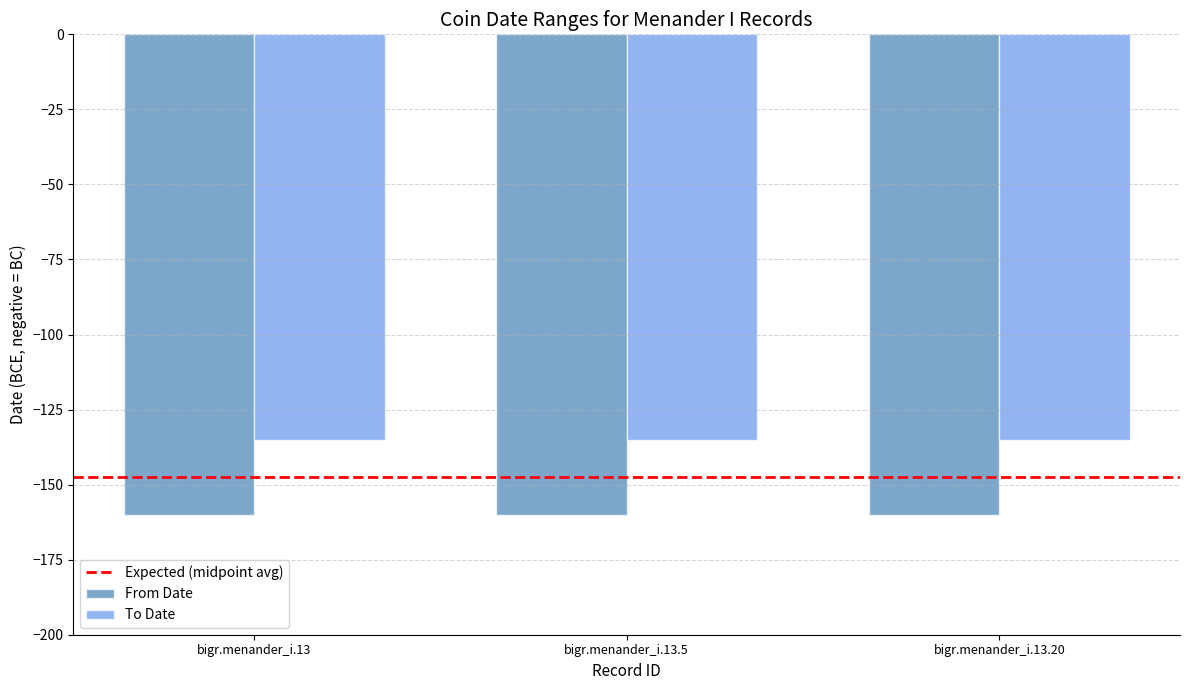

Reading left to right, what are all the values shown in this chart?

From Date: -160	-160	-160
To Date: -135	-135	-135